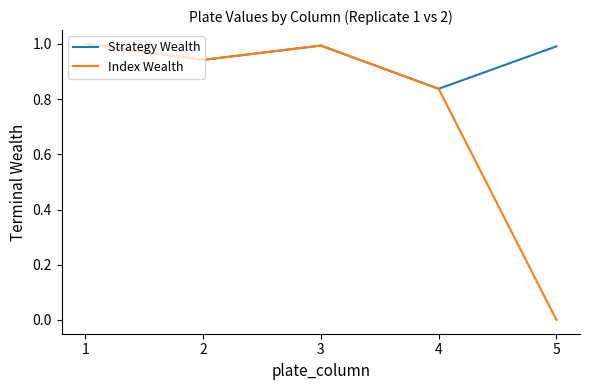

Rank the series at 5 from lowest to highest value.

Index Wealth, Strategy Wealth